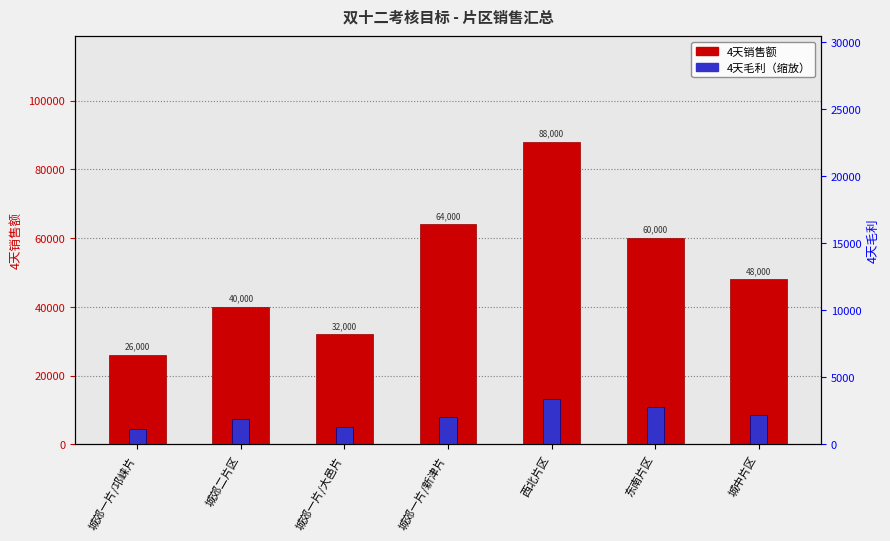

At which category is the sum across all series the highest?

西北片区